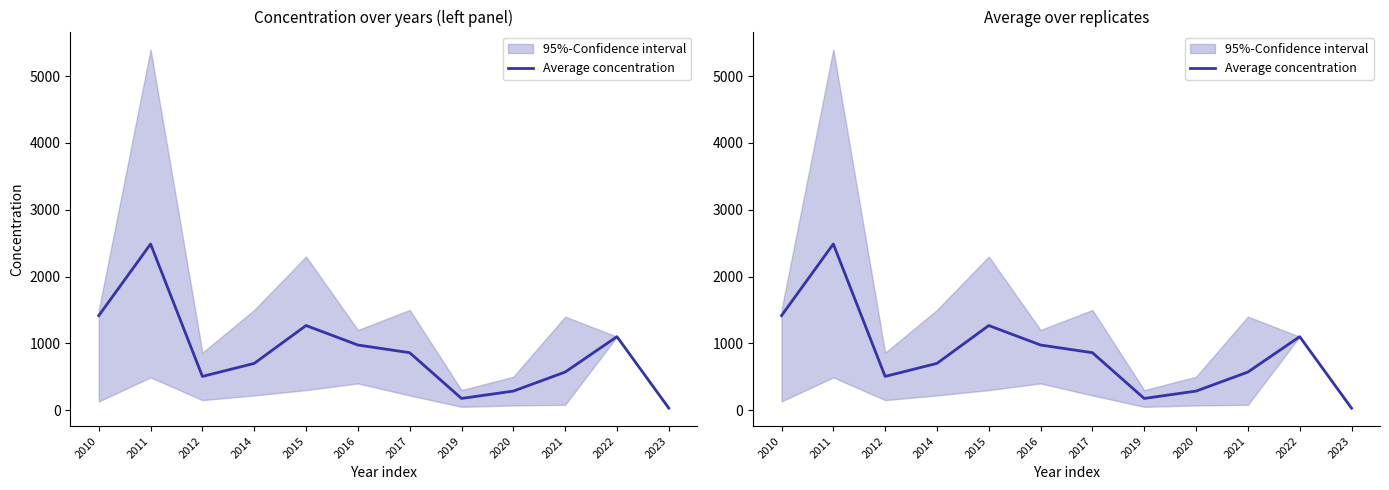

How many data points does each series have?

12